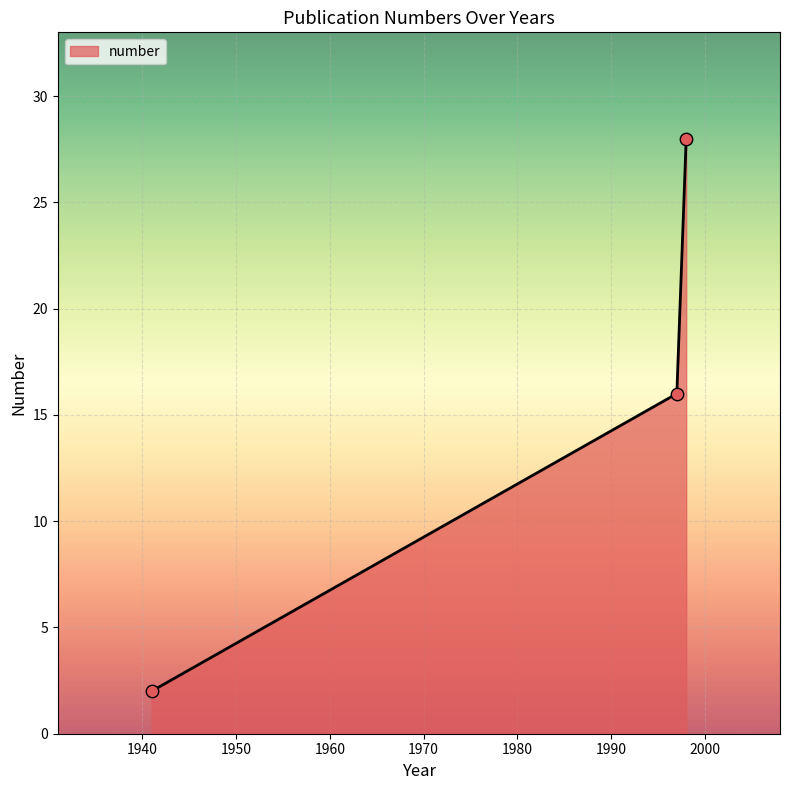

What is the difference between the maximum and minimum values?

26